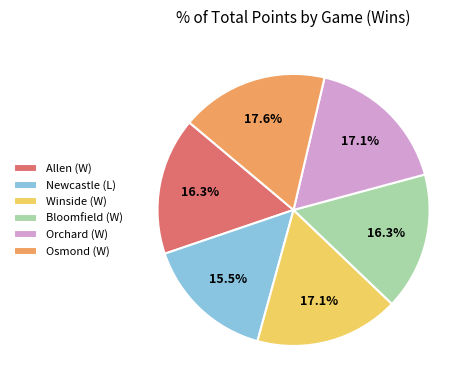

How many segments does this pie chart have?

6